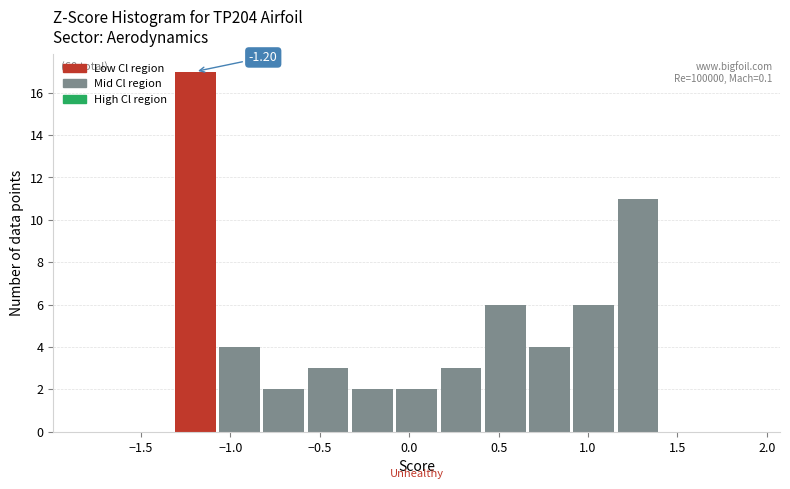

Over which range of the x-axis is the bar tallest?

-1.30 to -1.05